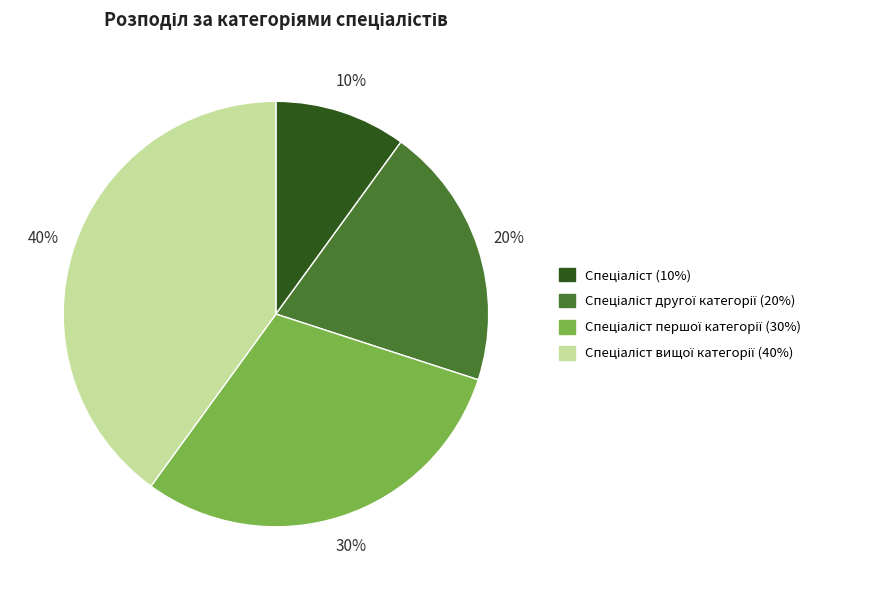

How many segments does this pie chart have?

4